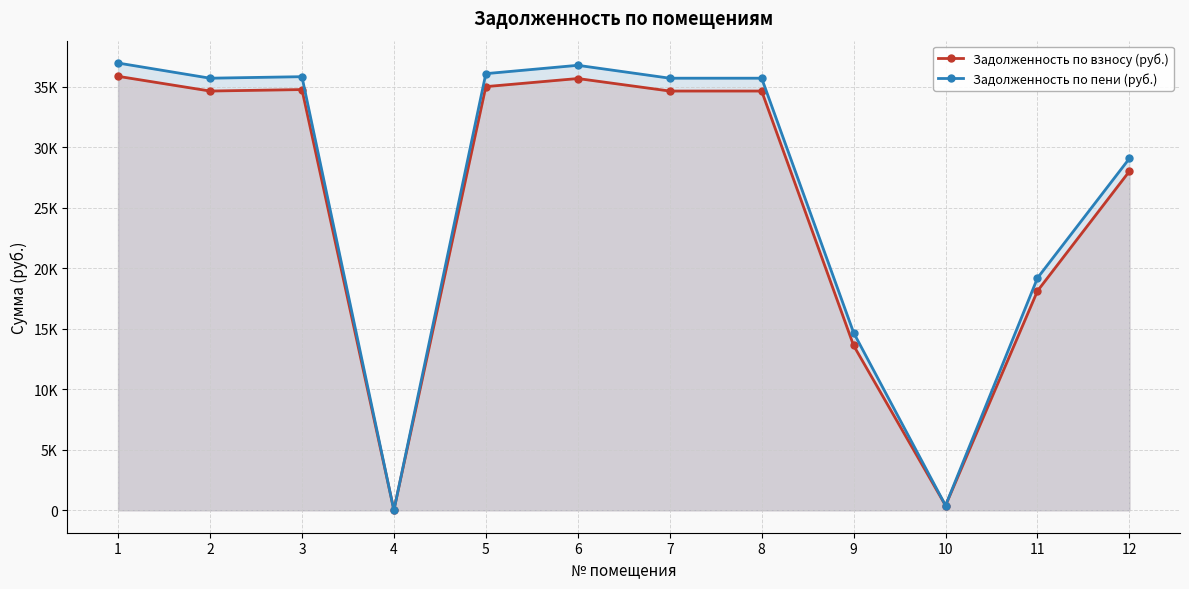

How many times do Задолженность по взносу (руб.) and Задолженность по пени (руб.) cross each other?

2